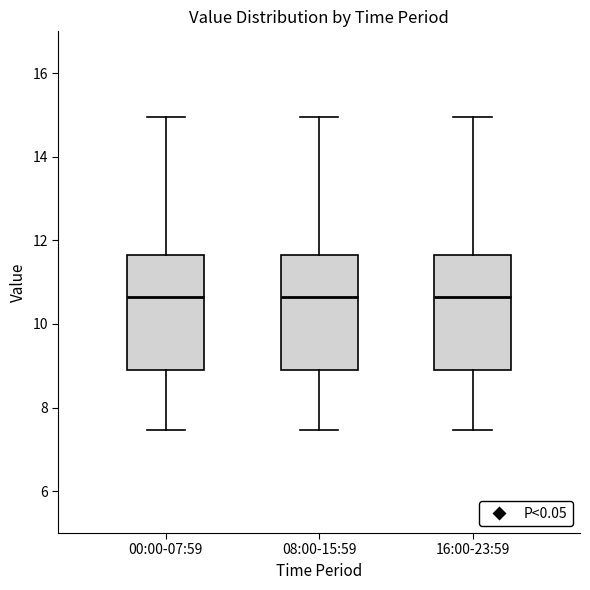

Reading left to right, transcribe this box plot: for each box, give where its median line is, the range the box spans, and where its two whiskers end, as read against the y-axis. The values are not printed on the chart, so give them approximately, as read against the axis.

00:00-07:59: median 10.6, box 9.0 to 11.6, whiskers 7.4 to 15.0
08:00-15:59: median 10.6, box 9.0 to 11.6, whiskers 7.4 to 15.0
16:00-23:59: median 10.6, box 9.0 to 11.6, whiskers 7.4 to 15.0